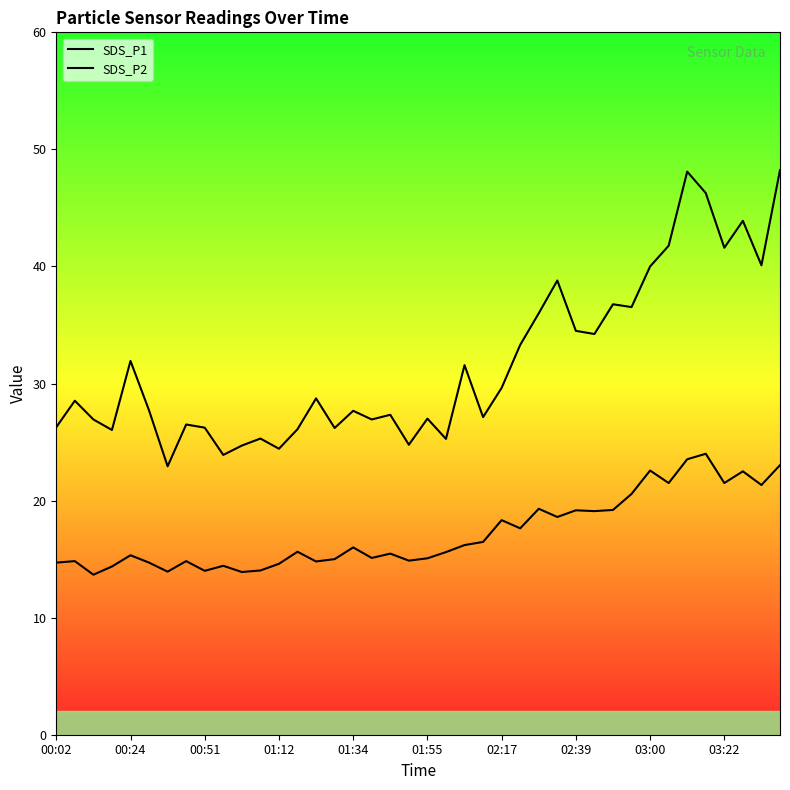

What is the approximate value of SDS_P2 at 11?

14.0